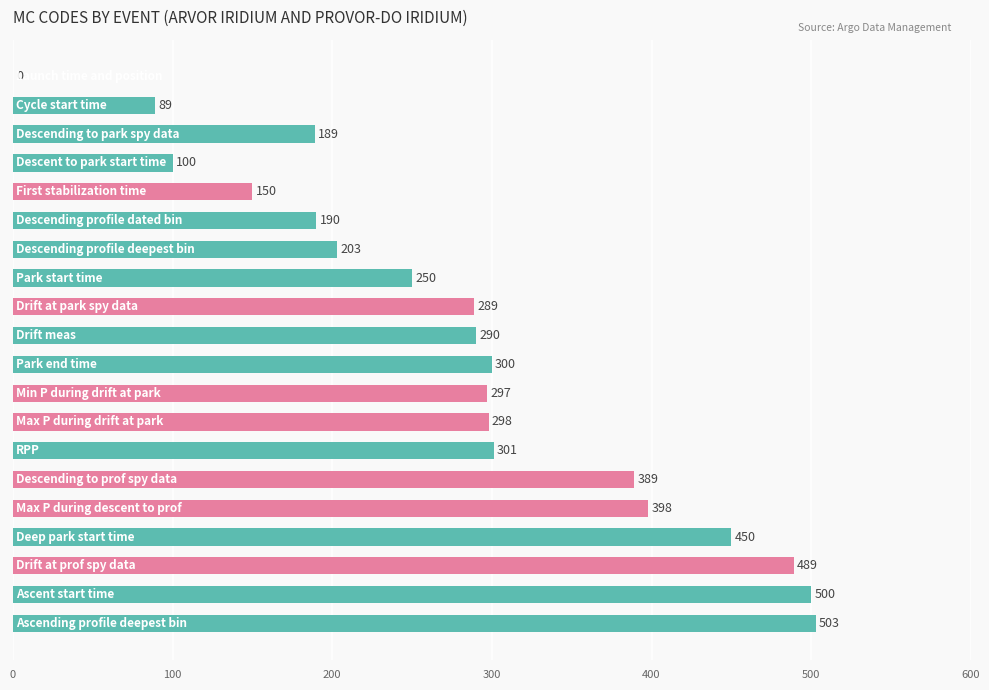

Are the bars horizontal?

Yes